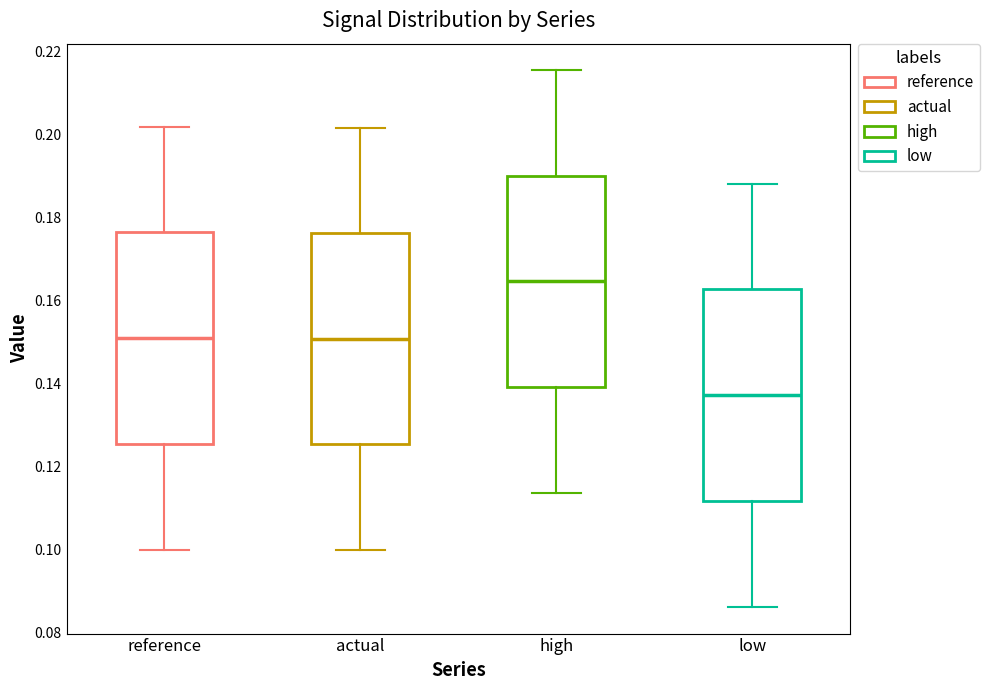

Reading left to right, transcribe this box plot: for each box, give where its median line is, the range the box spans, and where its two whiskers end, as read against the y-axis. The values are not printed on the chart, so give them approximately, as read against the axis.

reference: median 0.152, box 0.126 to 0.176, whiskers 0.100 to 0.202
actual: median 0.150, box 0.126 to 0.176, whiskers 0.100 to 0.202
high: median 0.164, box 0.140 to 0.190, whiskers 0.114 to 0.216
low: median 0.138, box 0.112 to 0.162, whiskers 0.086 to 0.188